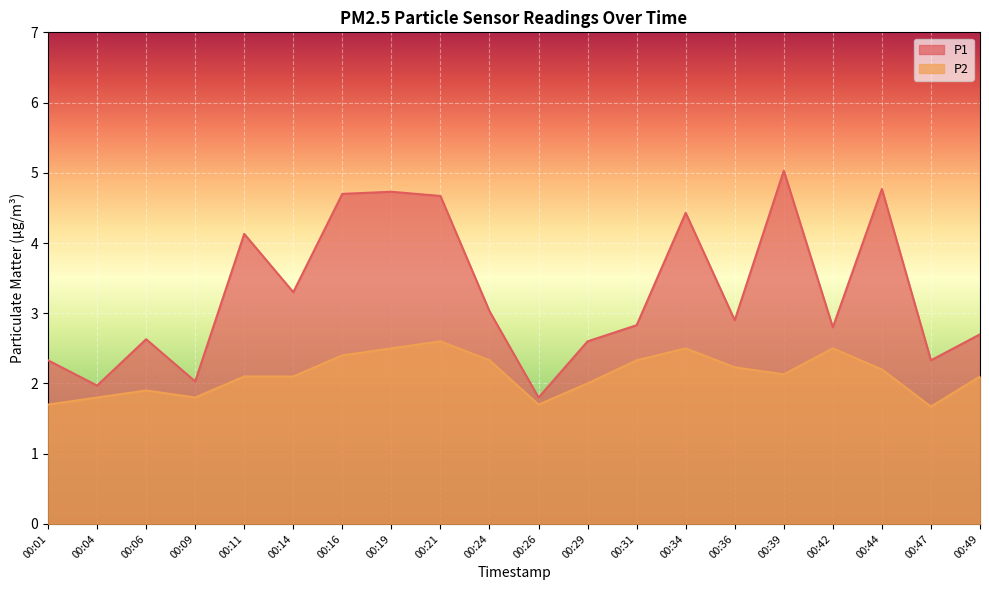

True or false: P2 has a value of 0.4 at 00:01.

False